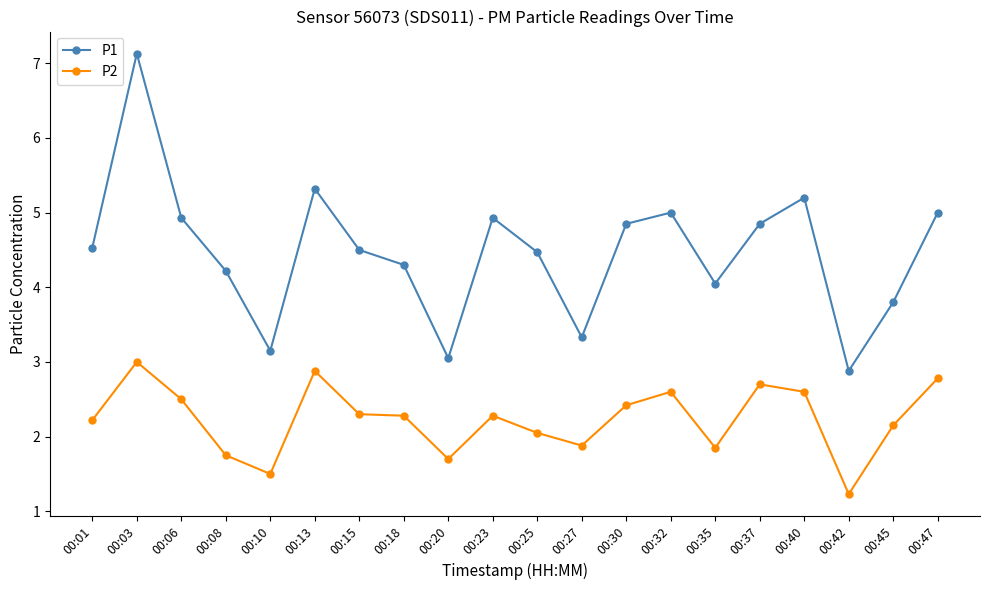

True or false: P1 and P2 intersect in this chart.

False